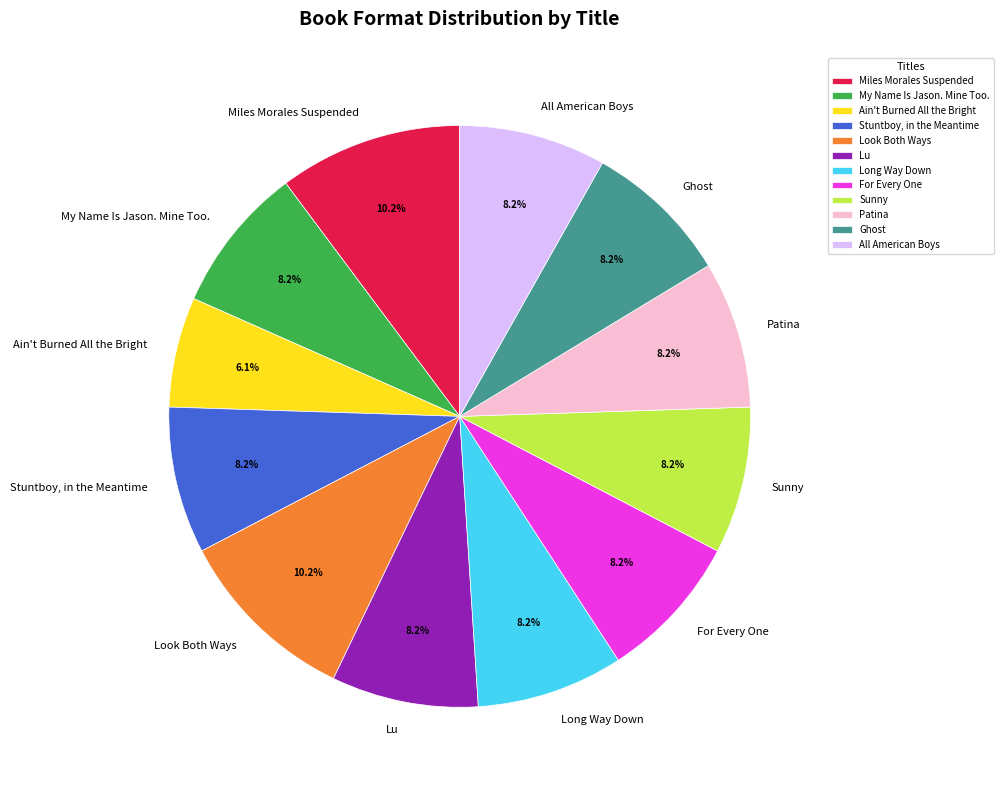

Which category has the smallest portion of the pie?

Ain't Burned All the Bright